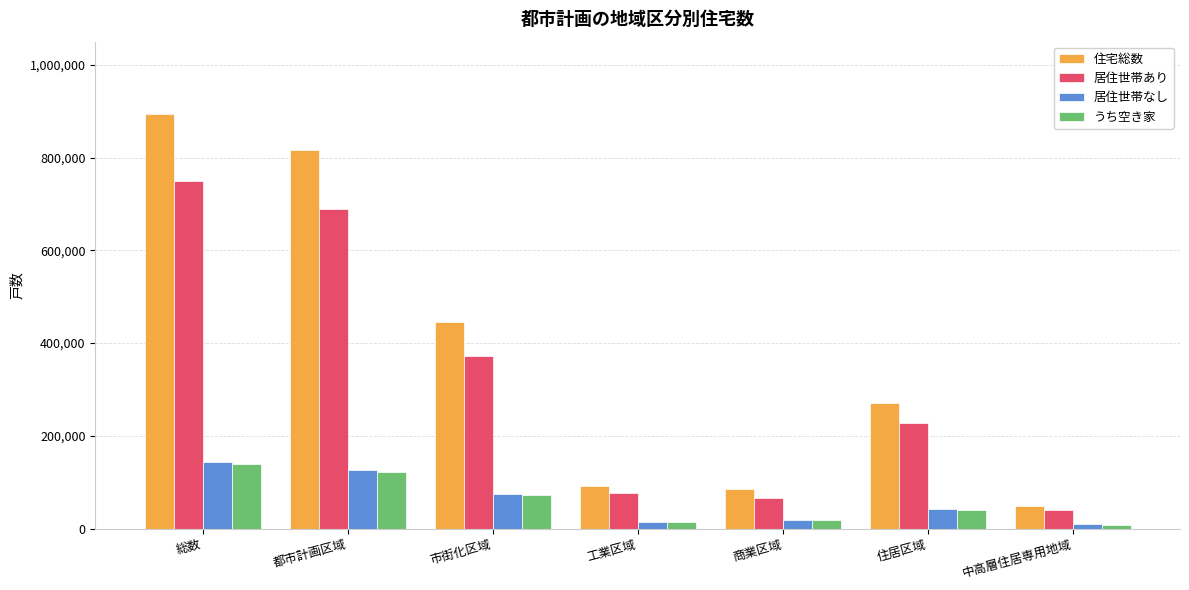

How many data points in うち空き家 are less than 40500?

3